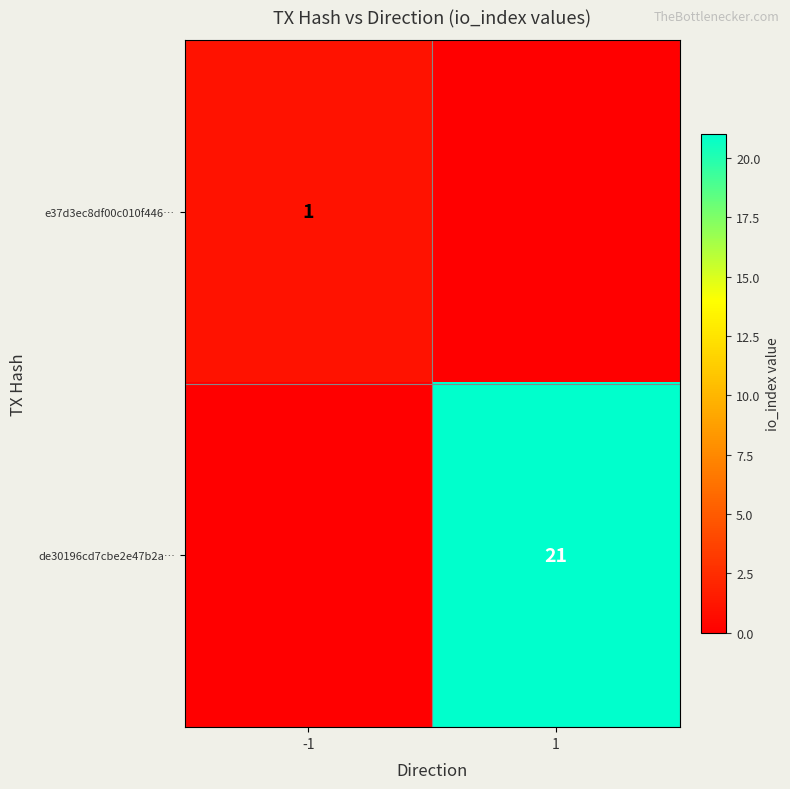

At how many categories does at least one series exceed 4?

1